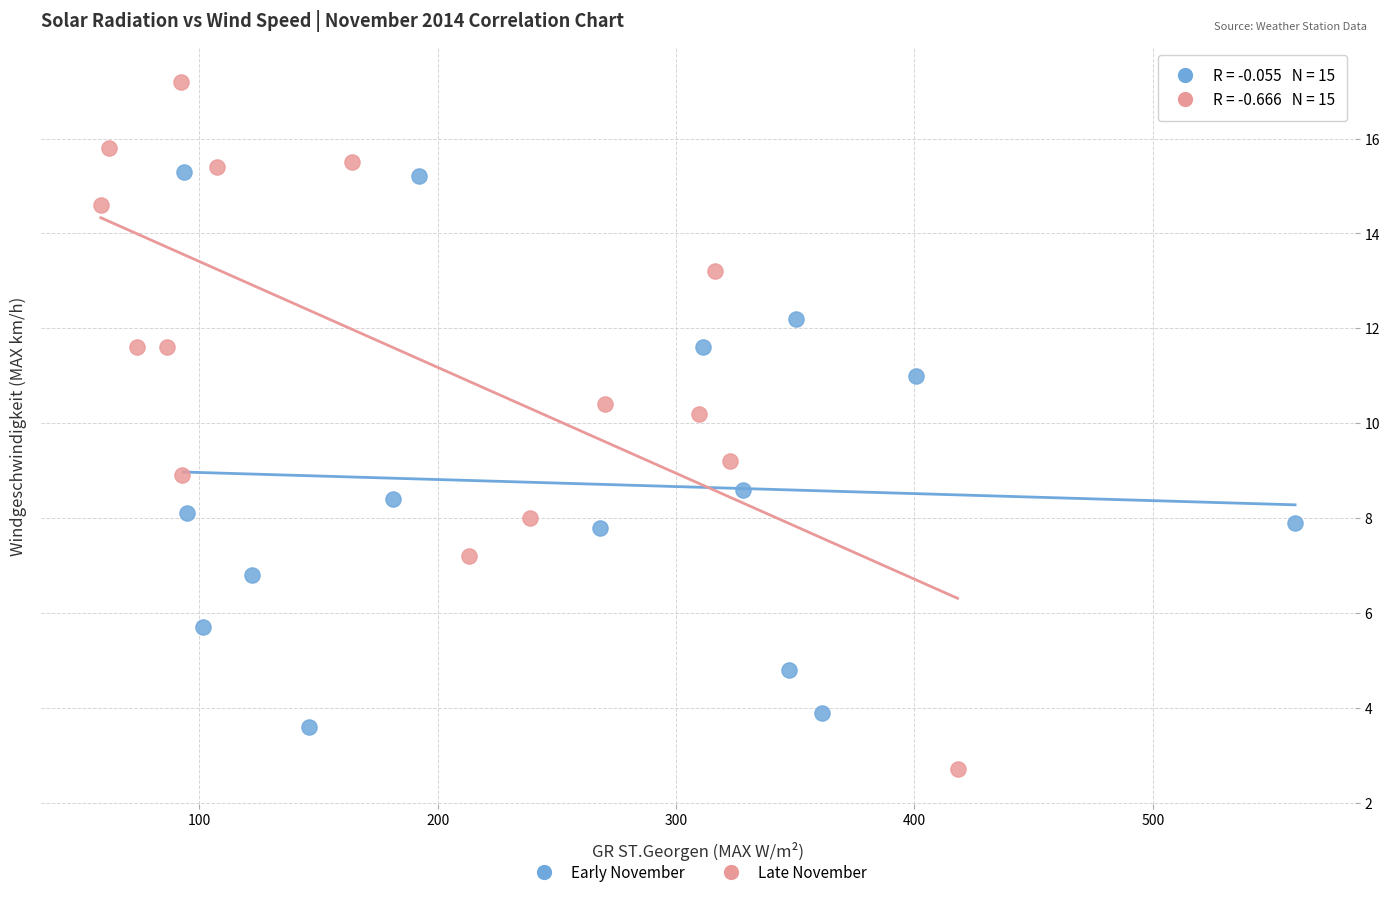

Which series contains the lowest Y value?

Late November